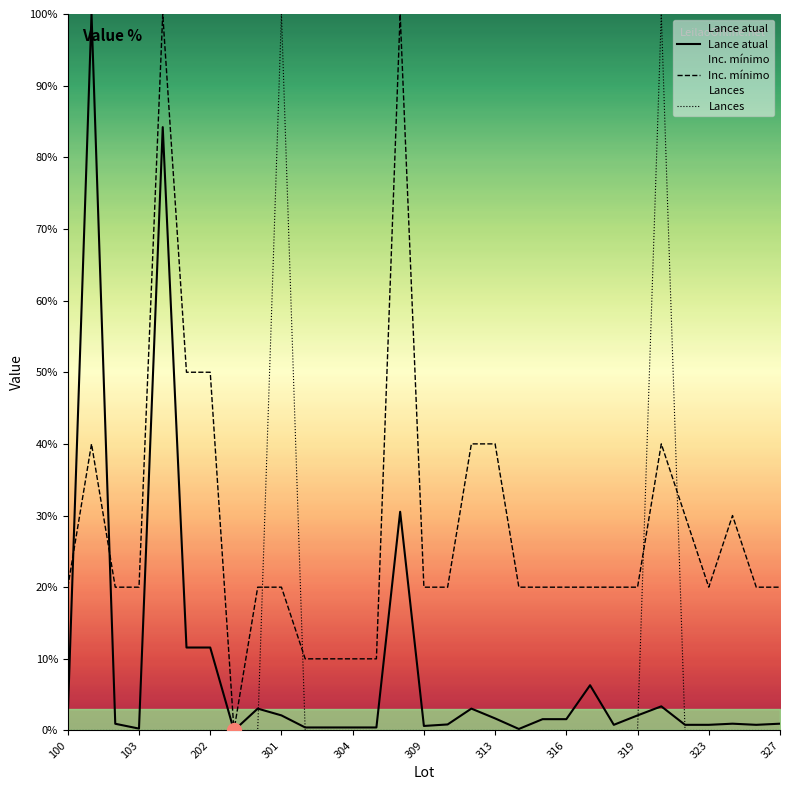

What is the average value of the Inc. mínimo series?

28.4